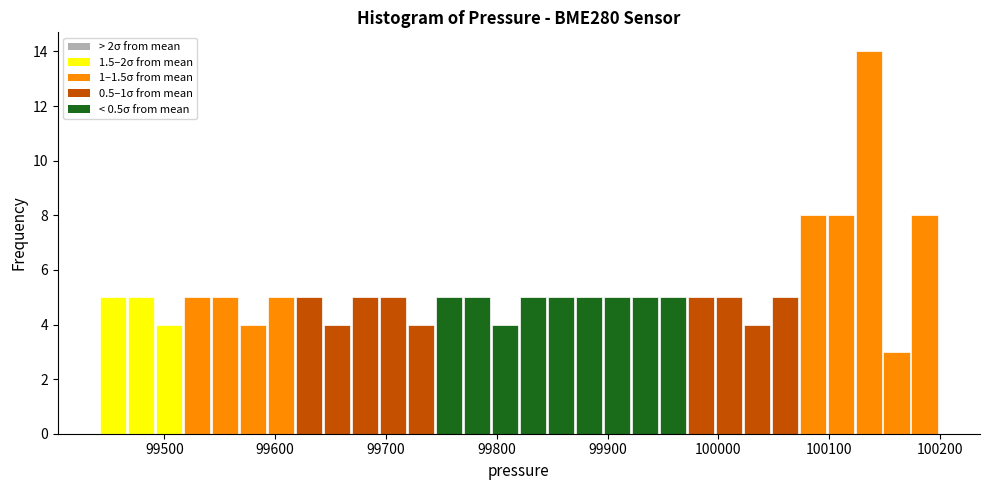

Read against the x-axis, roughly where is the centre of the tallest bar?

100140